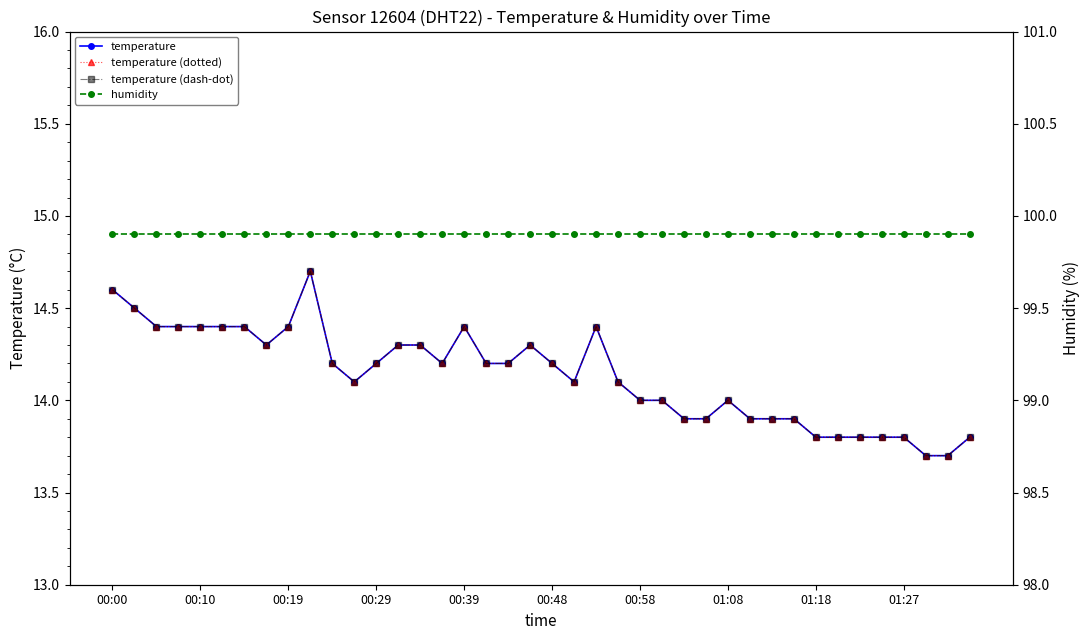

Which category has the highest value in the humidity series?

00:00